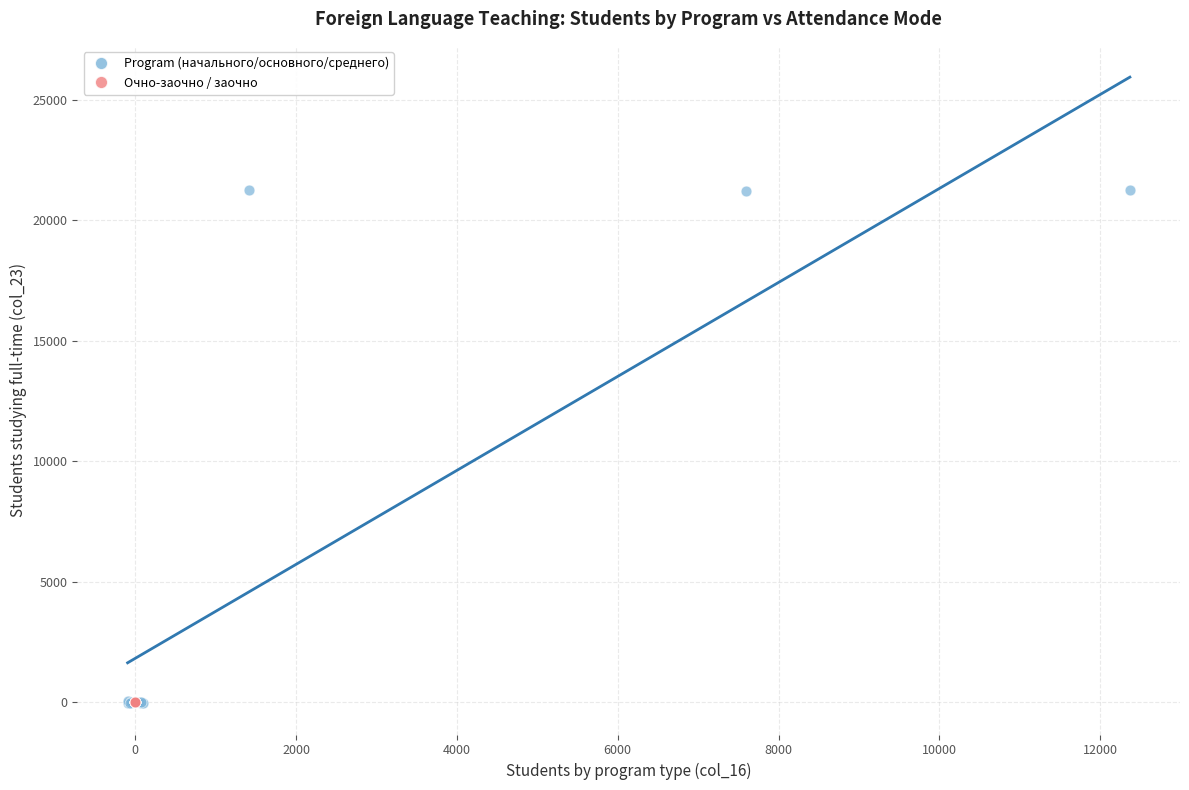

Which series has the widest spread of Y values?

Program (начального/основного/среднего)